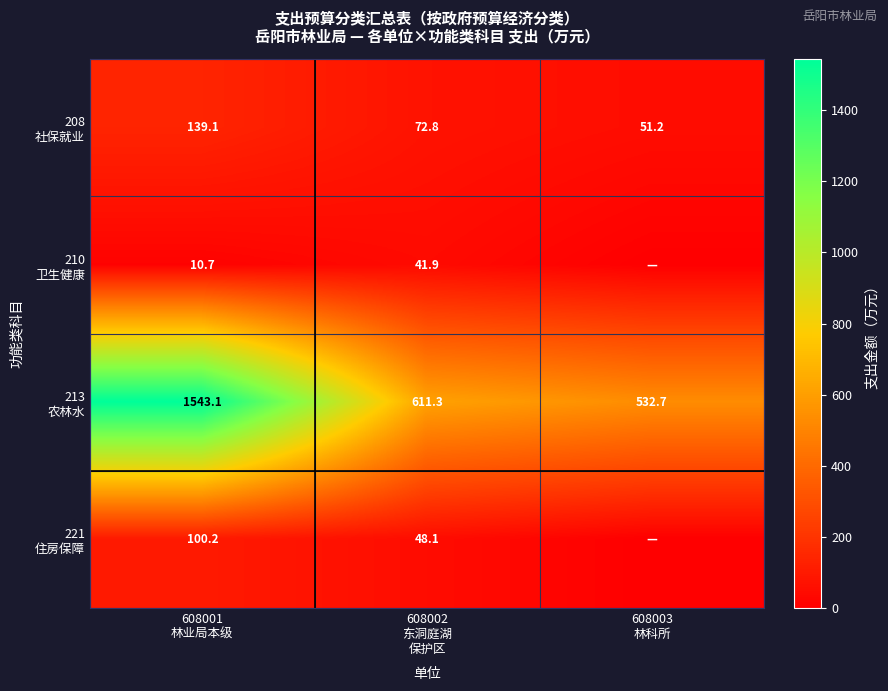

Is it true that 208 社保就业 equals 23.7 at 608003 林科所?

False